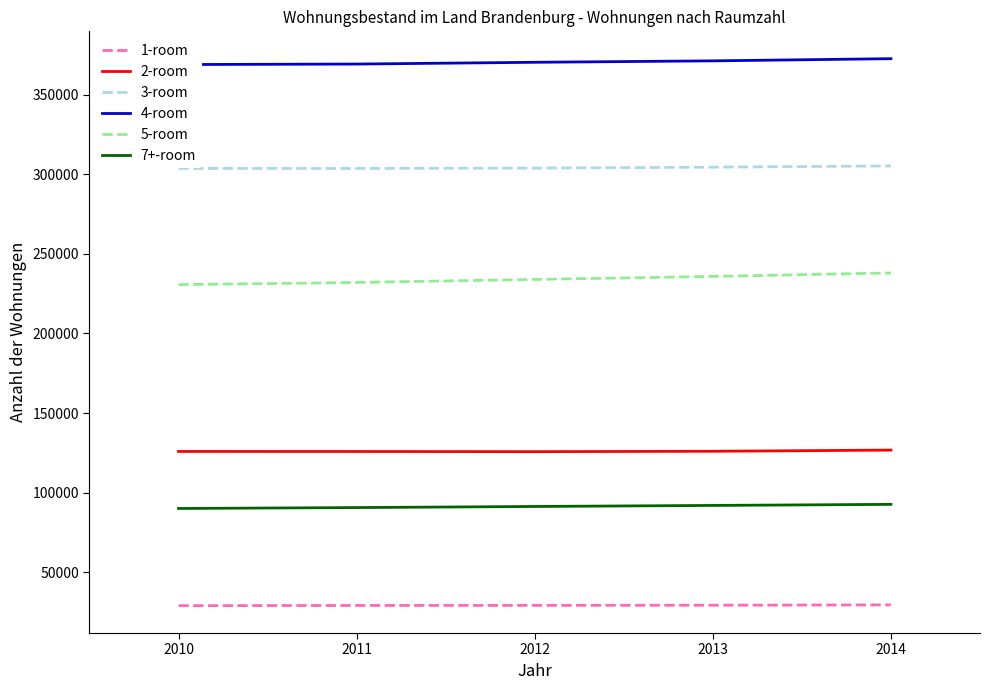

List the series in order of their peak value, lowest first.

1-room, 7+-room, 2-room, 5-room, 3-room, 4-room